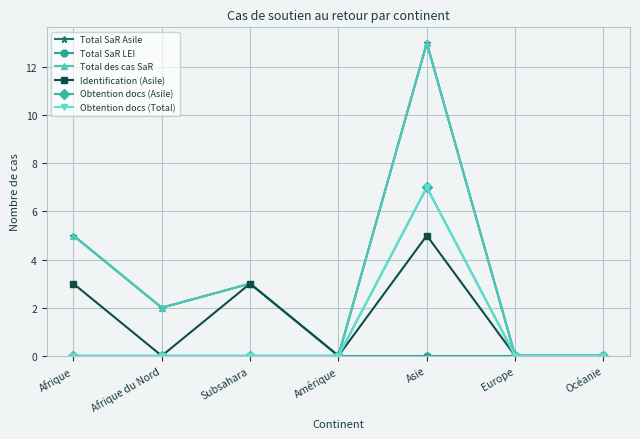

How many lines are shown in the chart?

6